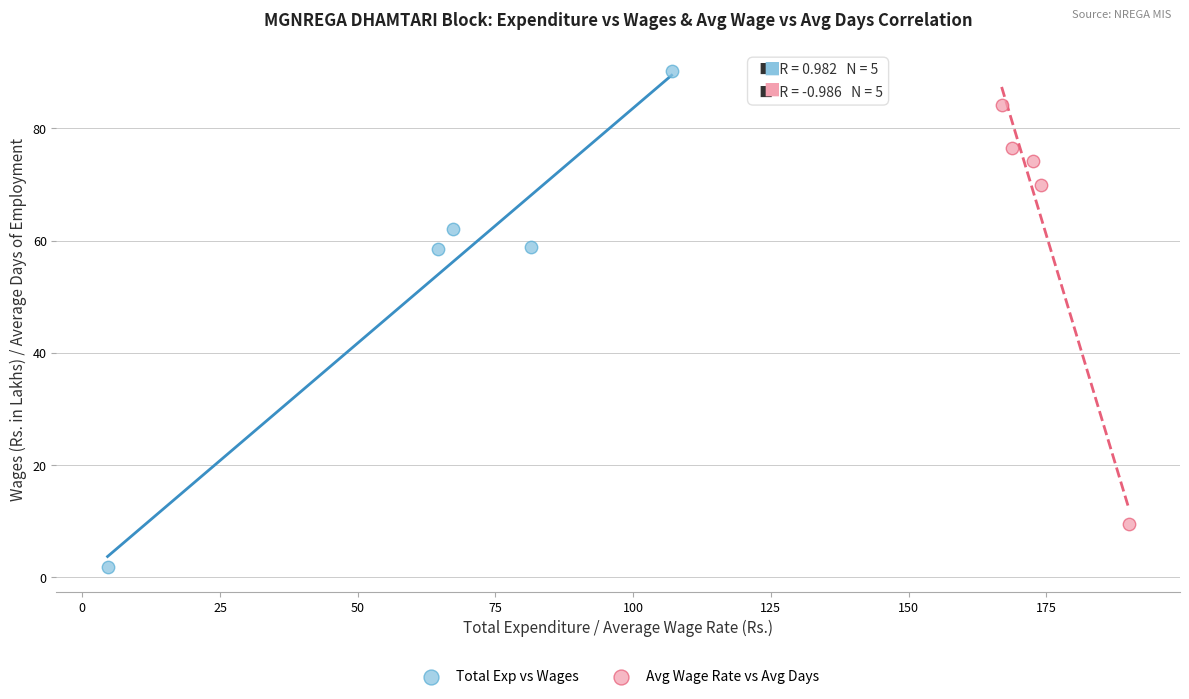

Which series has the widest spread of Y values?

Total Exp vs Wages